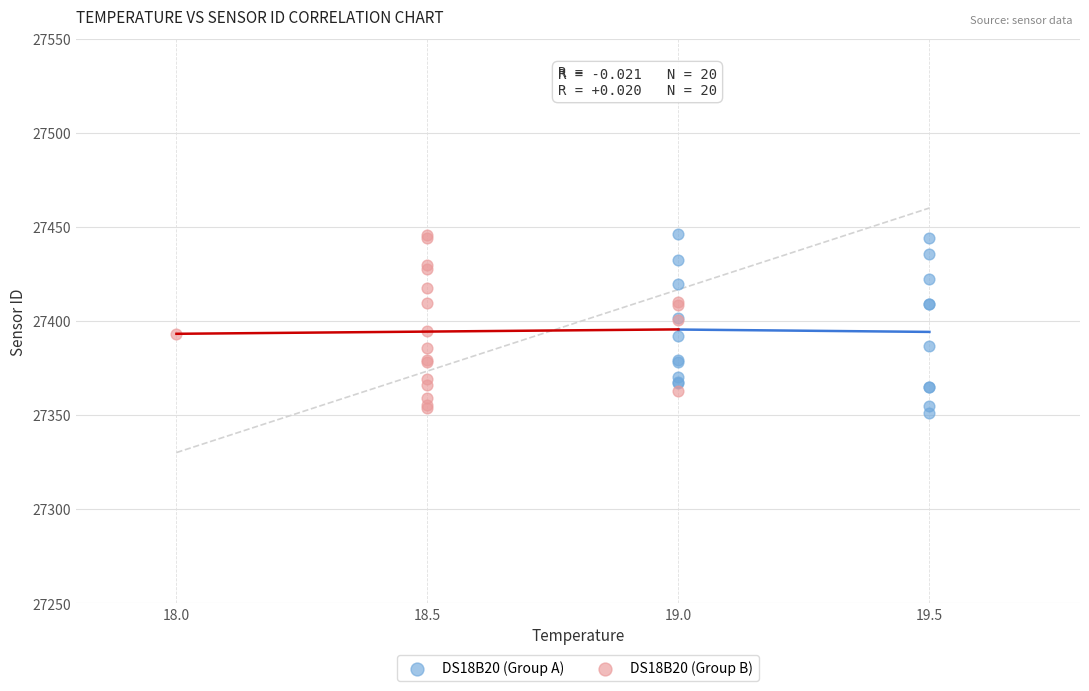

What are all the series names shown in the legend?

DS18B20 (Group A), DS18B20 (Group B)